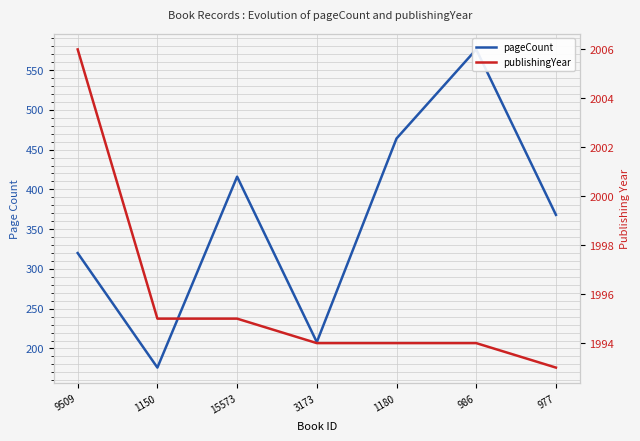

True or false: pageCount has more than 1 points higher than both neighbors.

True